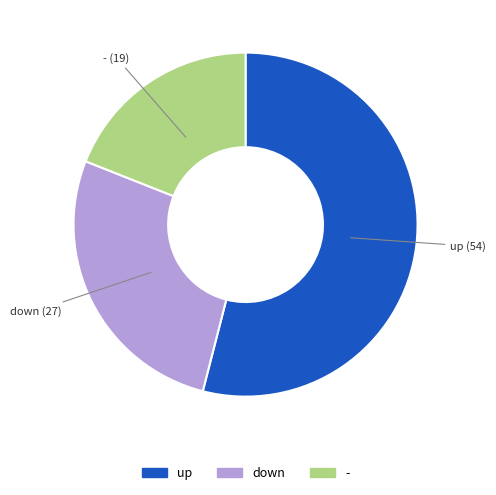

Rank the categories by value from lowest to highest.

-, down, up